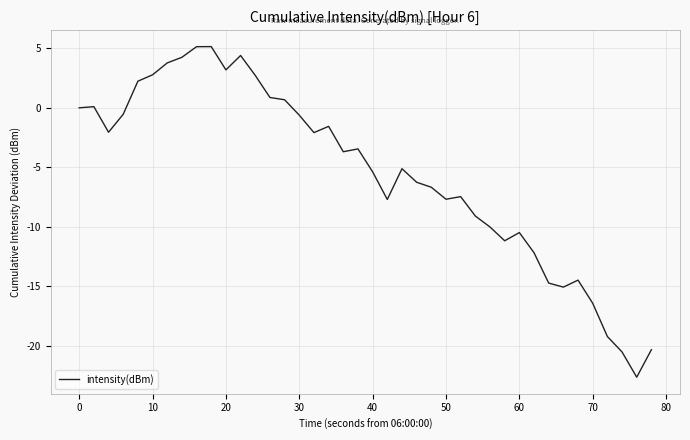

What is the minimum value shown in the chart?

-22.6